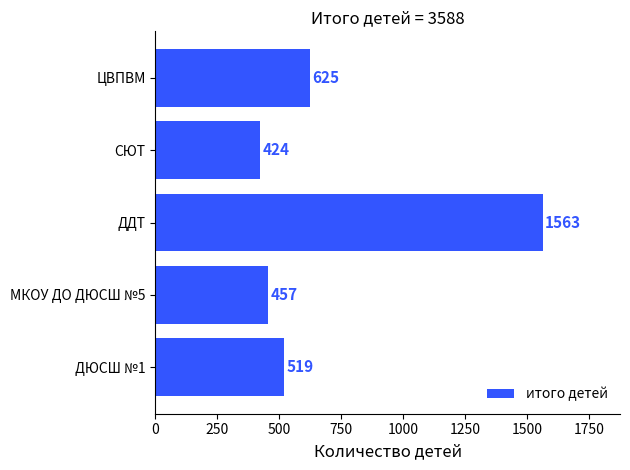

How many data points are less than 519?

2